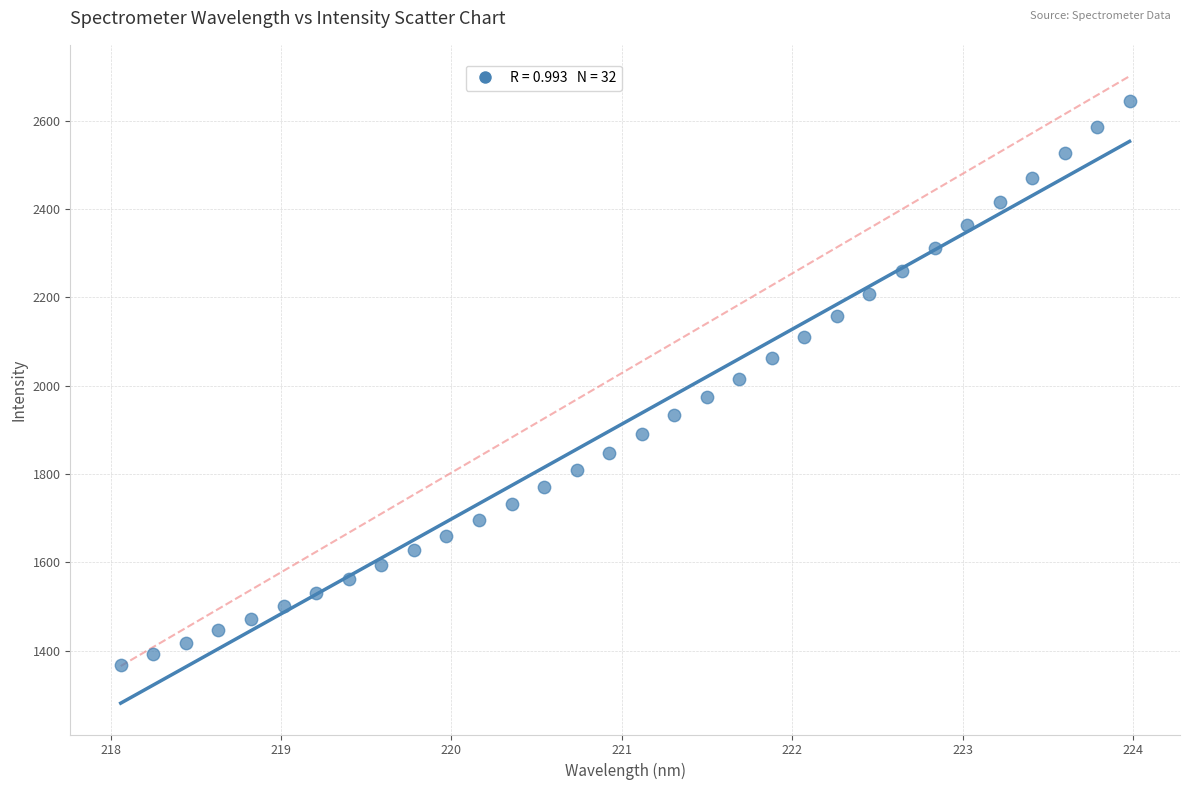

What is the range of X values (max minus min)?

5.9